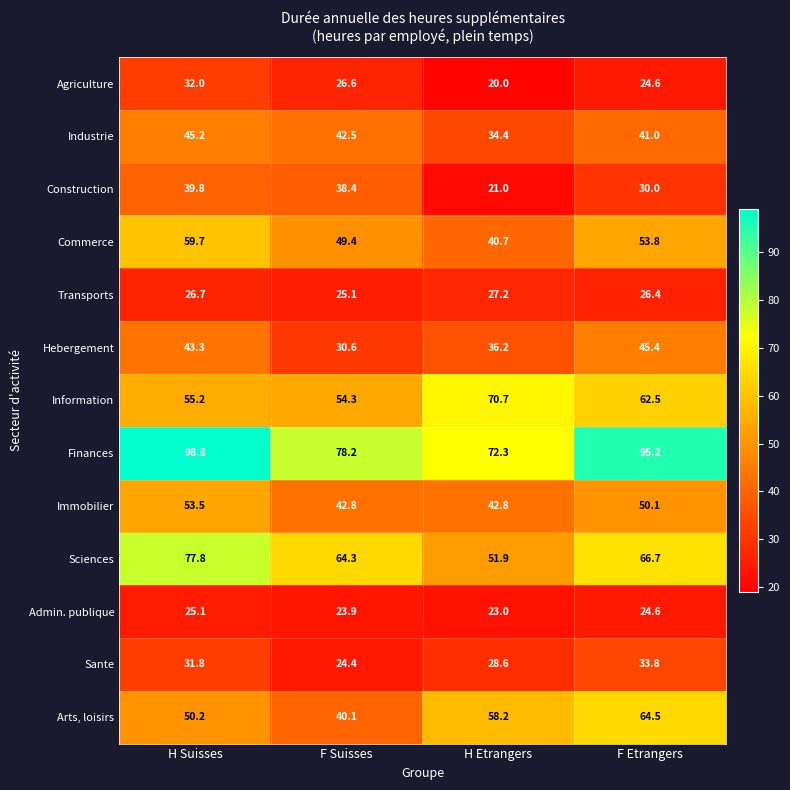

At which label does Arts, loisirs reach its peak?

F Etrangers